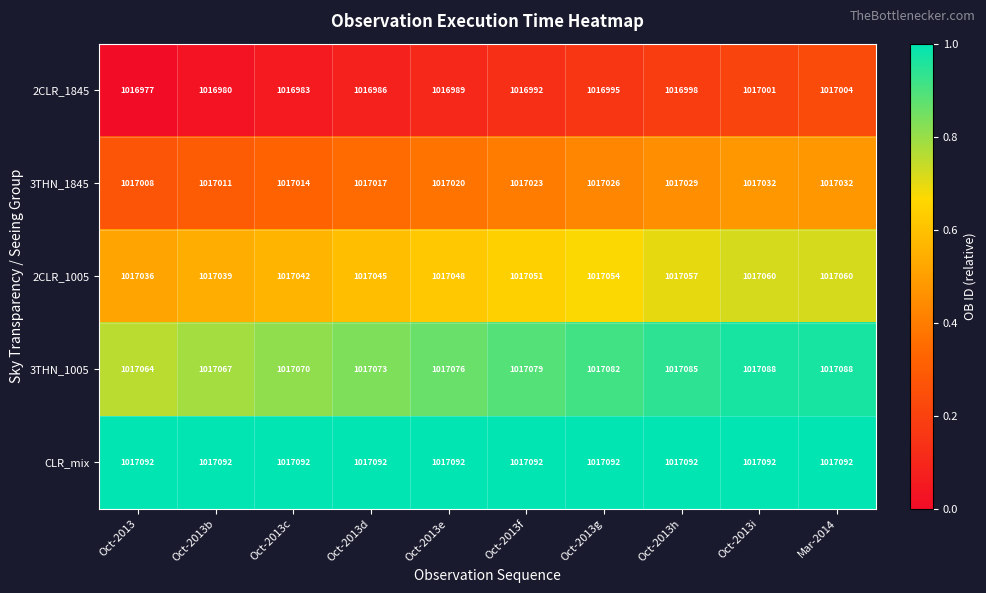

Rank the series at Oct-2013b from lowest to highest value.

2CLR_1845, 3THN_1845, 2CLR_1005, 3THN_1005, CLR_mix